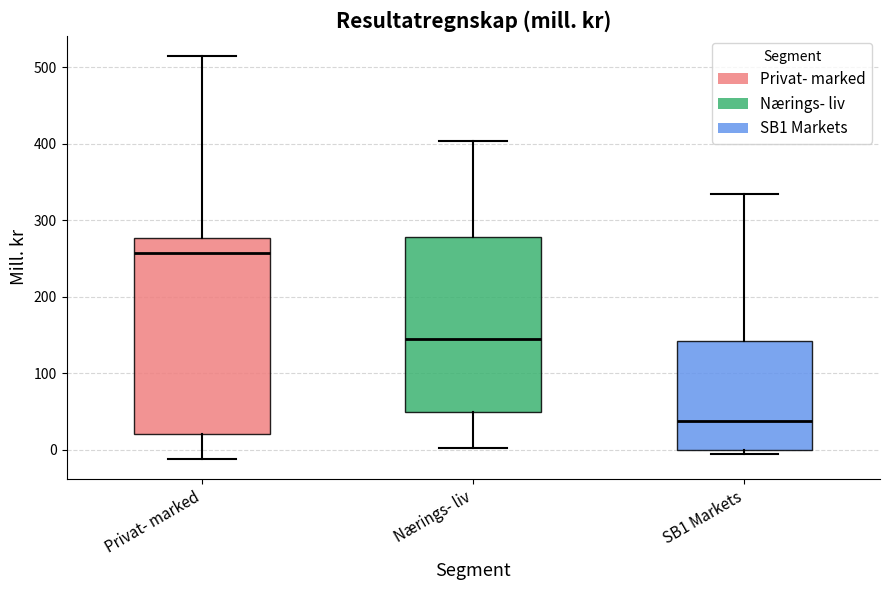

Which box has the lowest median line?

SB1 Markets